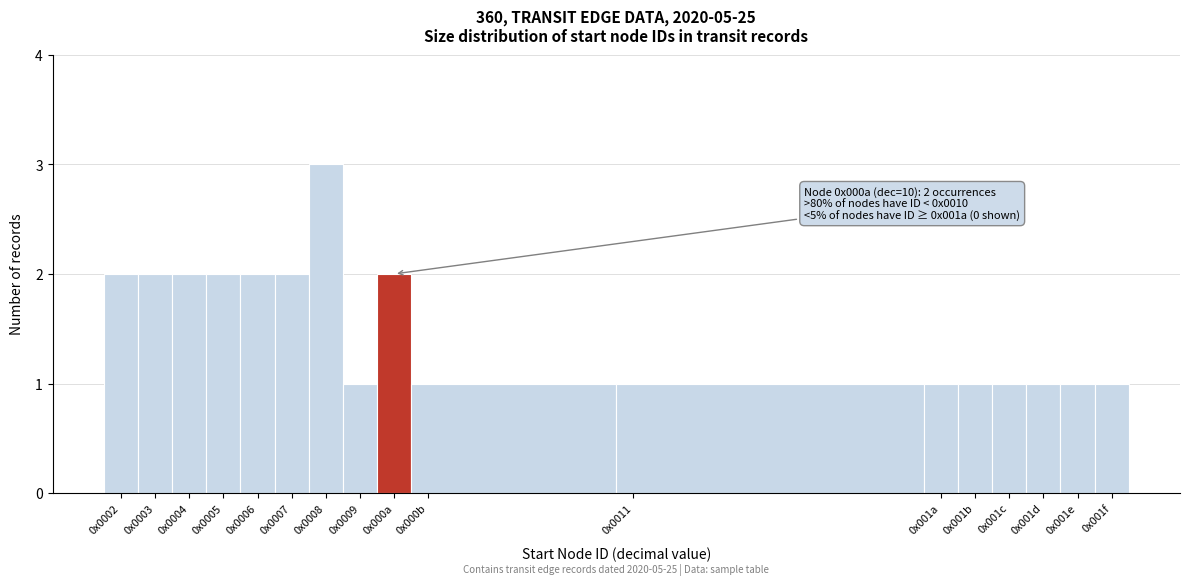

Reading left to right, list all the values displayed in this chart.

0x0002=2	0x0003=2	0x0004=2	0x0005=2	0x0006=2	0x0007=2	0x0008=3	0x0009=1	0x000a=2	0x000b=1	0x0011=1	0x001a=1	0x001b=1	0x001c=1	0x001d=1	0x001e=1	0x001f=1